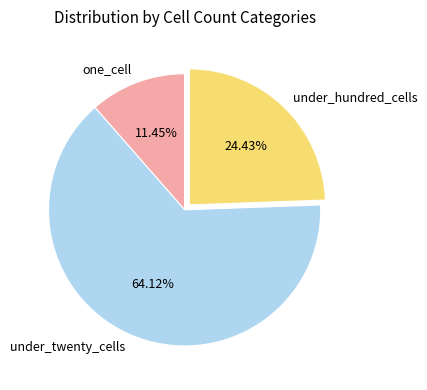

Which has a higher value, under_twenty_cells or under_hundred_cells?

under_twenty_cells